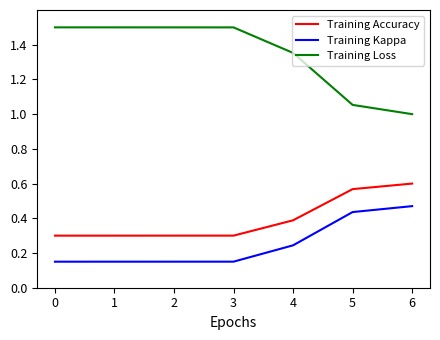

Is it true that Training Loss equals 0.7 at 0?

False